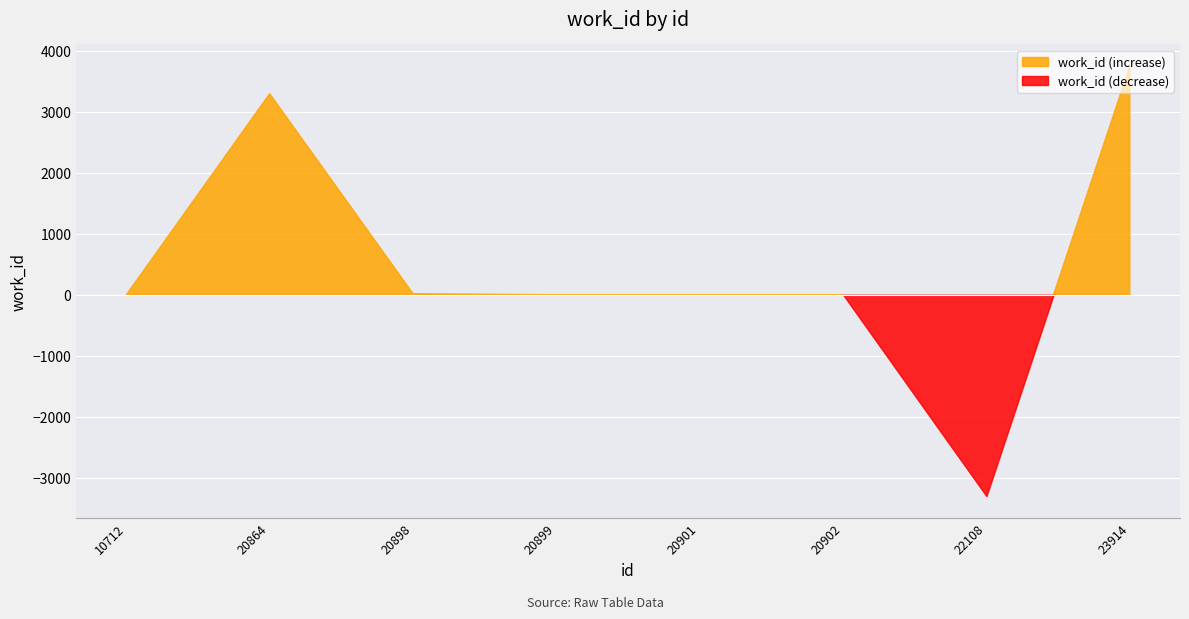

How many interior local valleys (lower than both neighbors) does the data have?

1